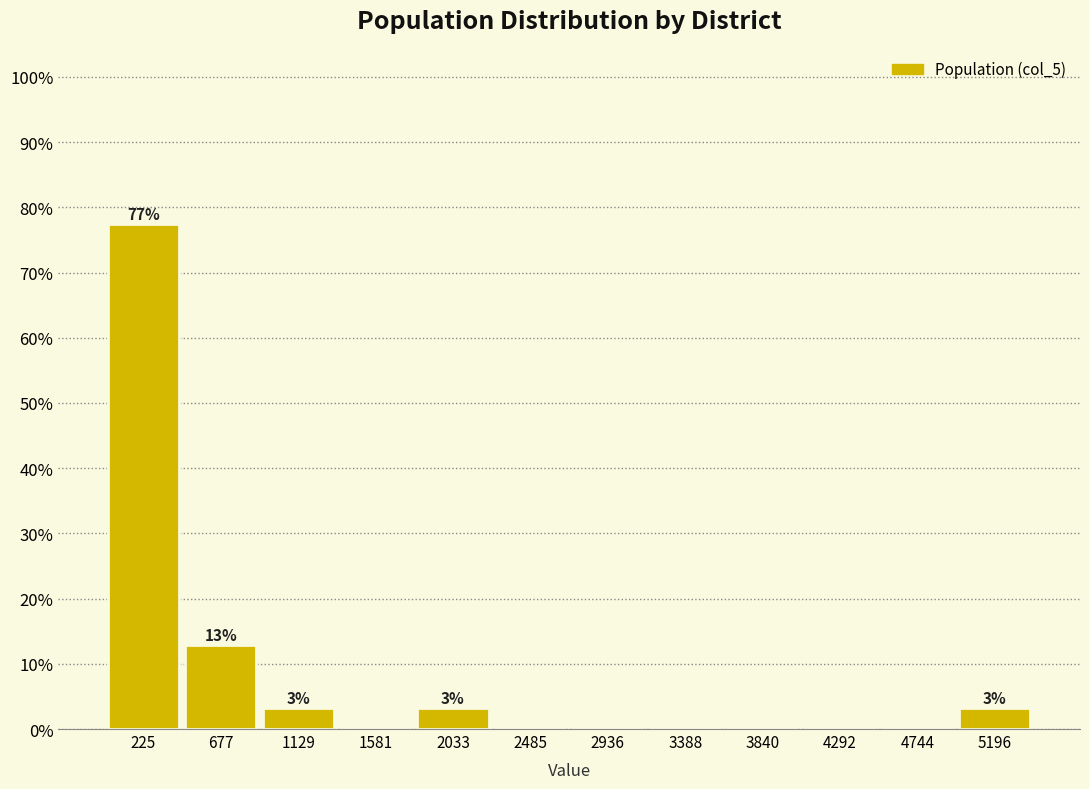

Which range on the x-axis has the tallest bar?

0 to 450